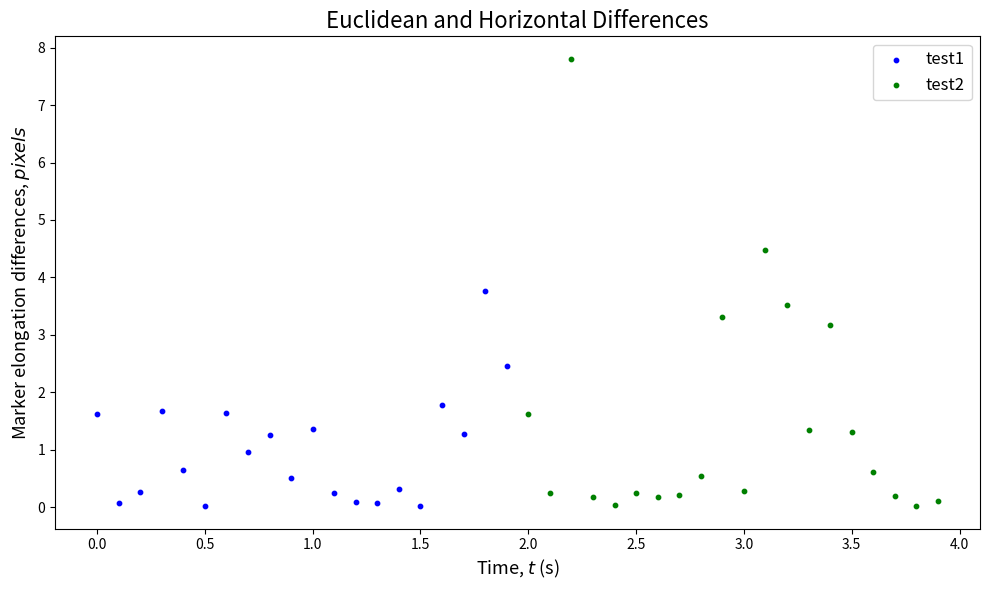

Which series has the largest Y range (max minus min)?

test2